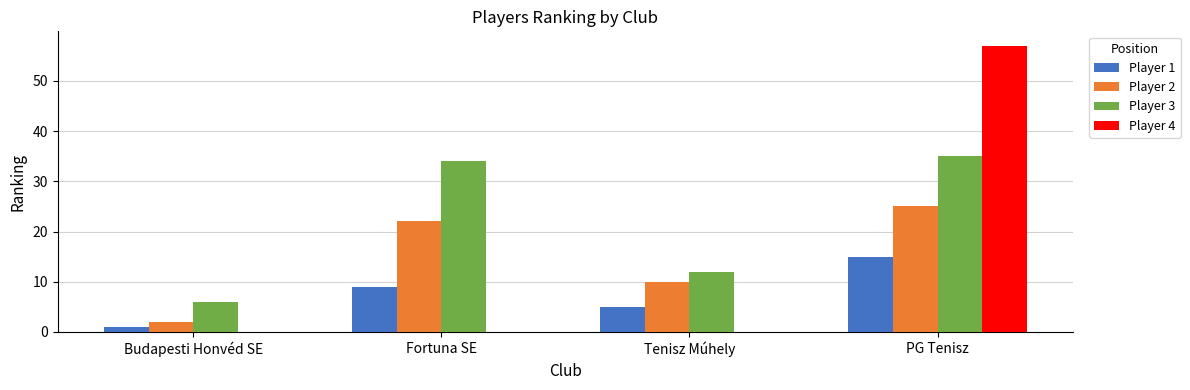

What is the approximate value of Player 1 at Tenisz Múhely?

5